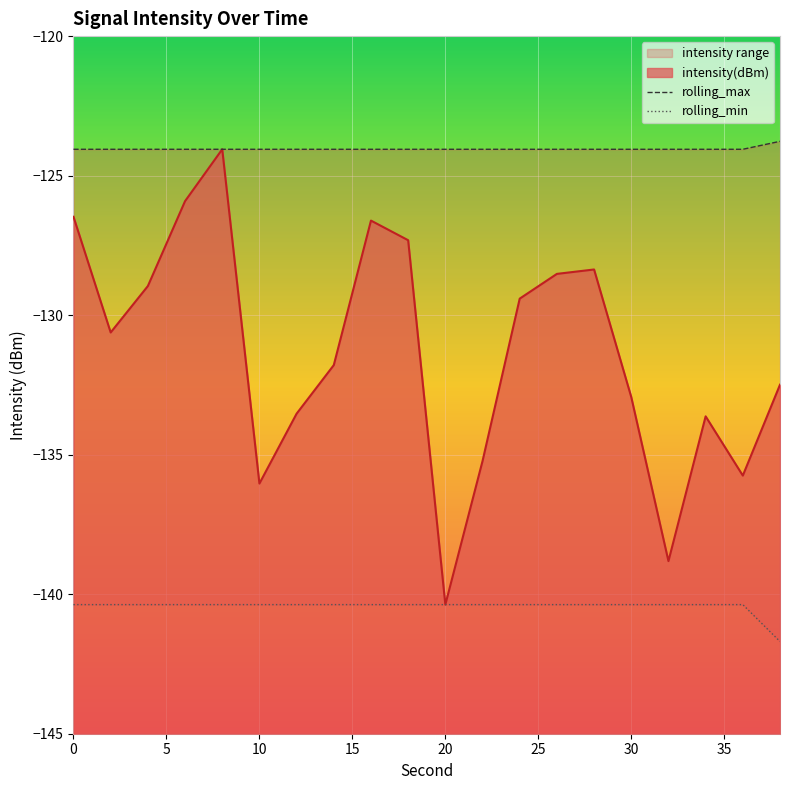

What is the value of the rolling_min point at the 7th from the left?

-140.4